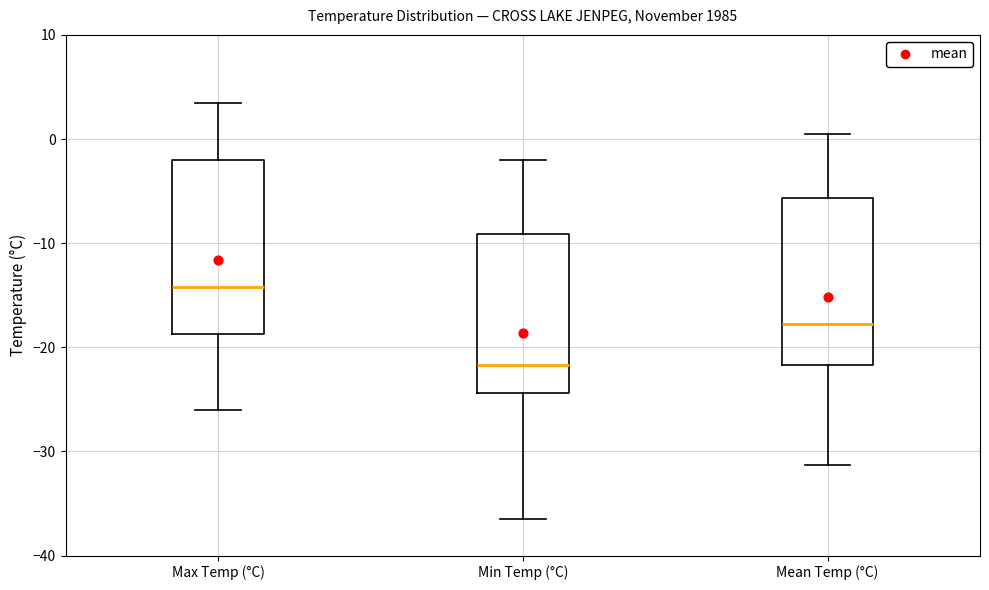

Which box has the lowest median line?

Min Temp (°C)